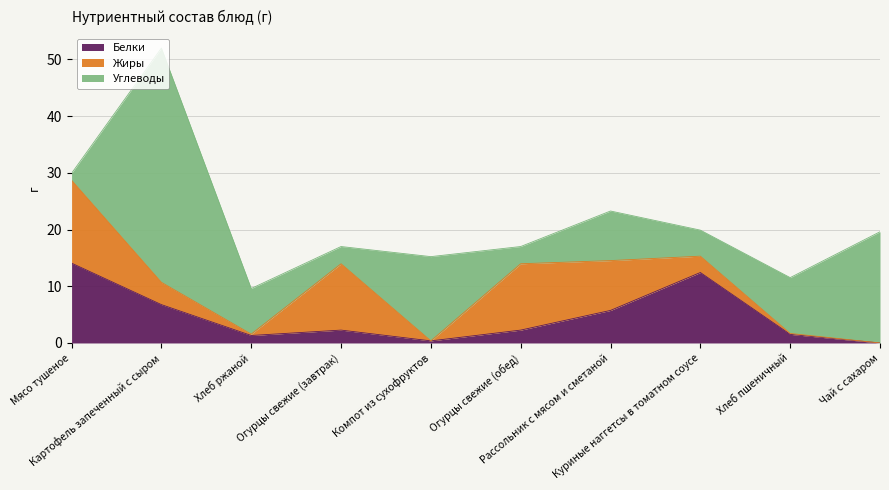

How many lines are shown in the chart?

3